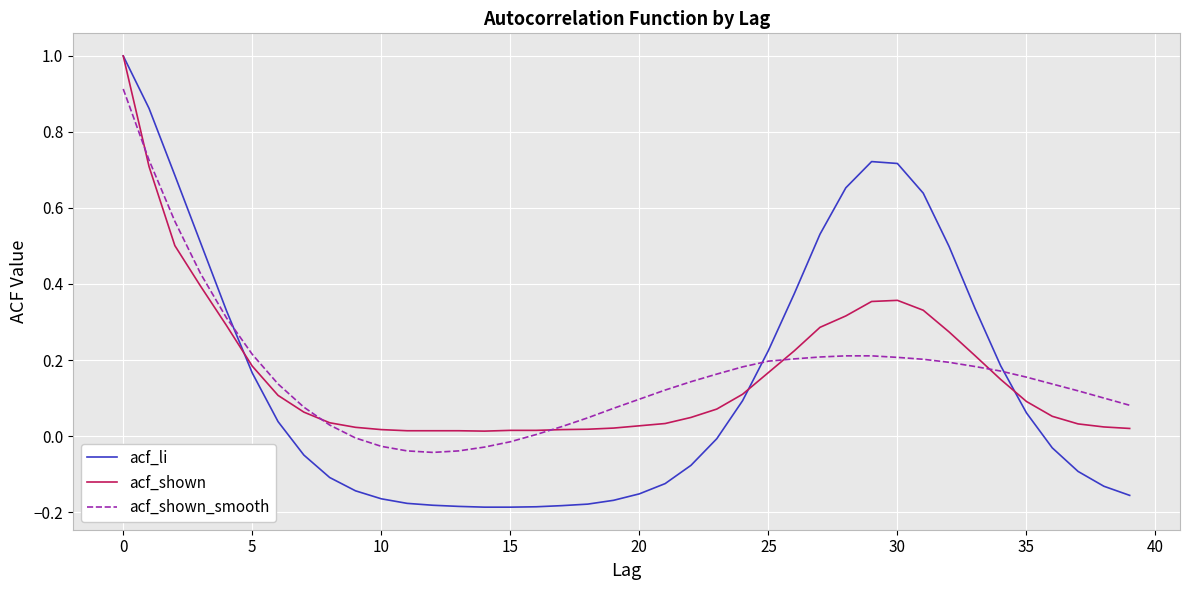

True or false: acf_shown_smooth and acf_li cross at least once.

True